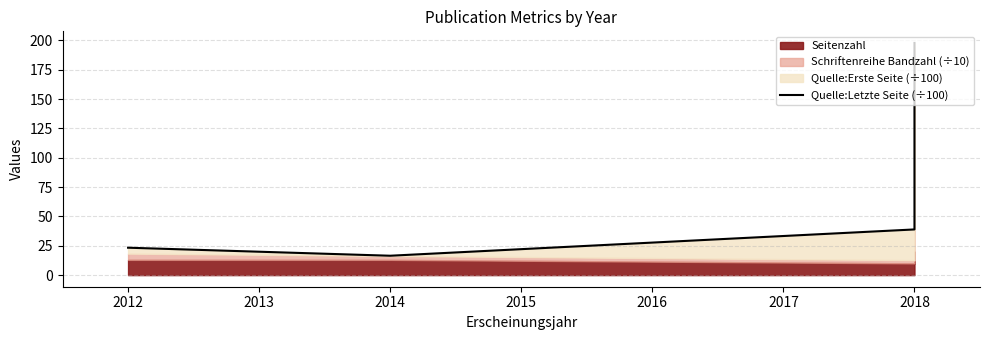

Does the chart have visible grid lines?

Yes